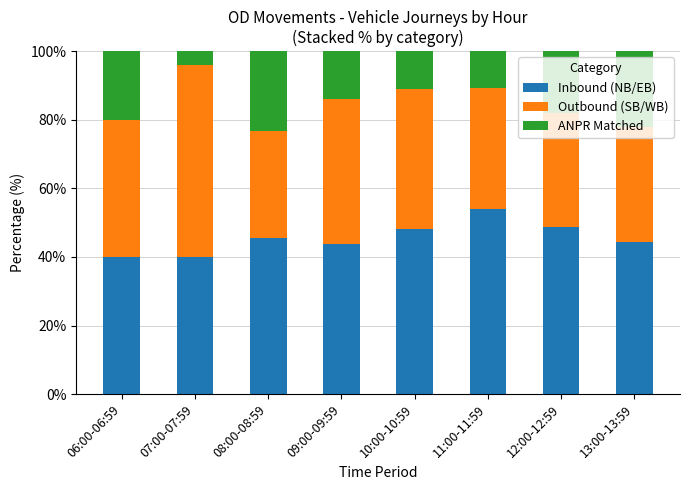

What is the maximum value for Inbound (NB/EB)?

54.1